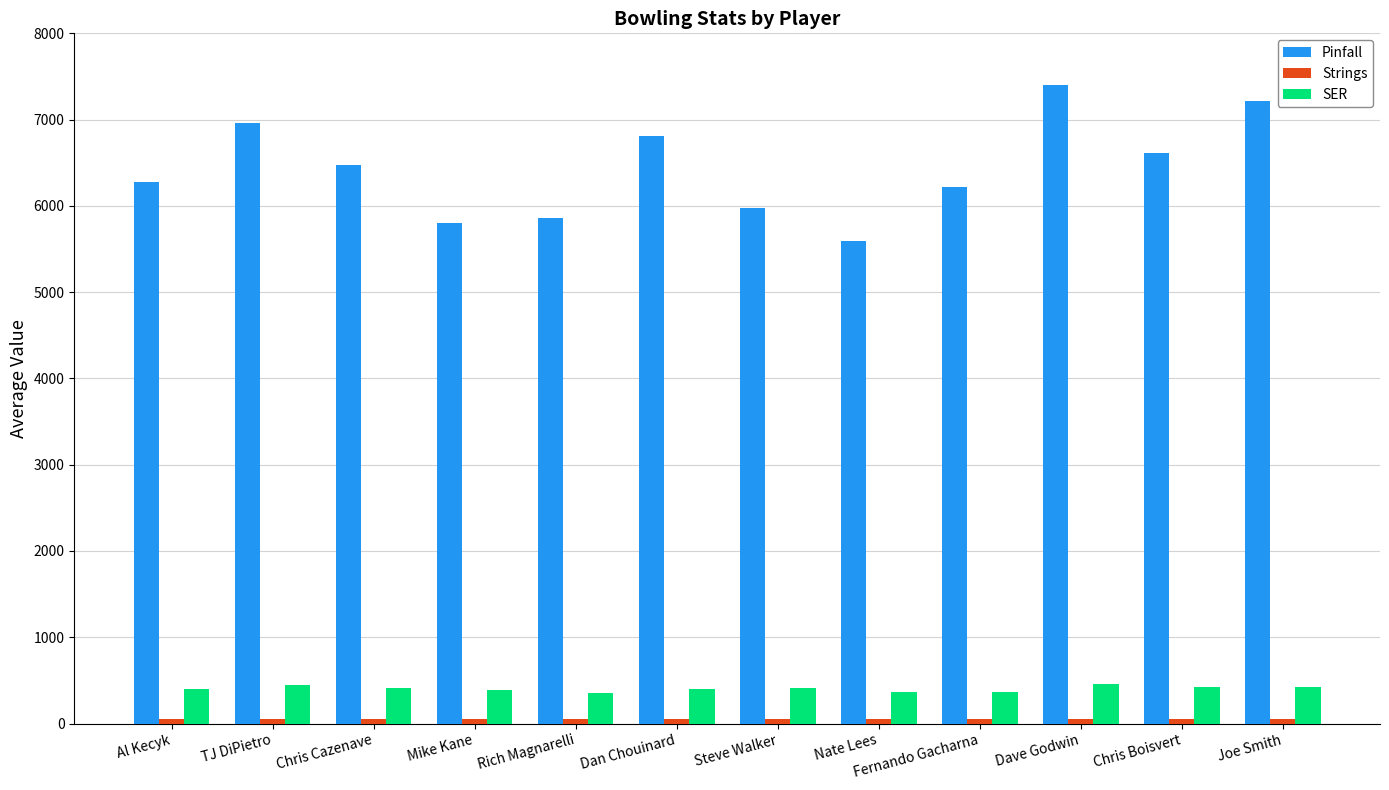

How many distinct data groups are displayed?

3